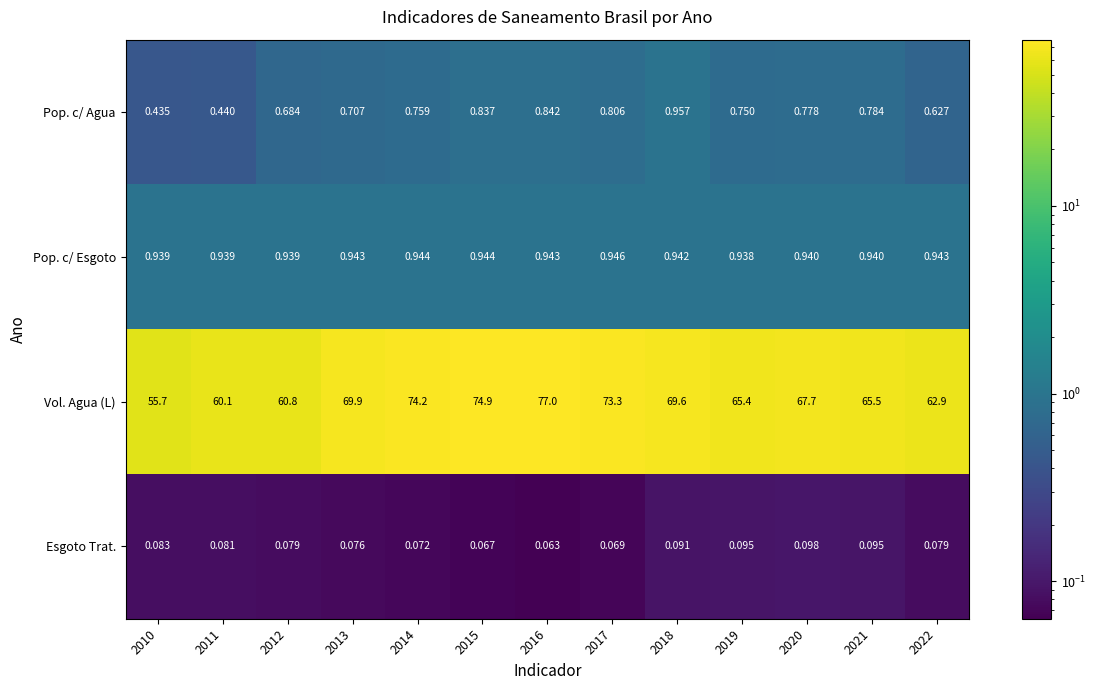

Which series changed the most between 2010 and 2011?

Vol. Agua (L)